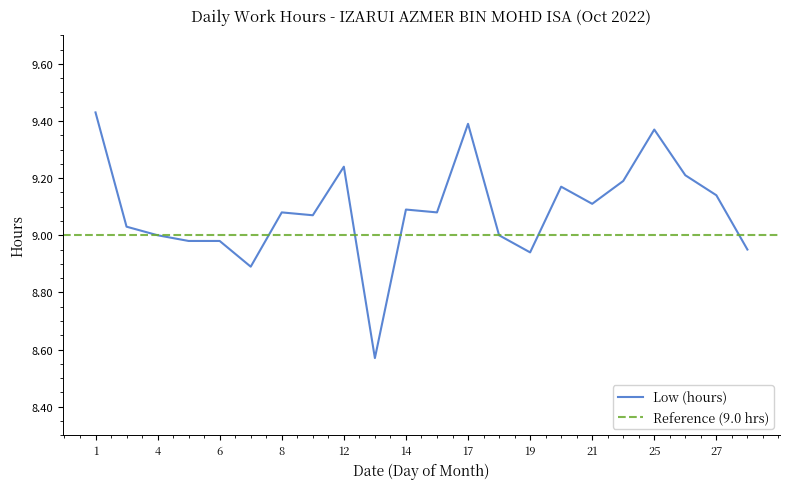

List the labels in order of value, largest first.

1, 17, 25, 12, 26, 22, 20, 27, 21, 14, 8, 15, 11, 3, 4, 18, 5, 6, 28, 19, 7, 13